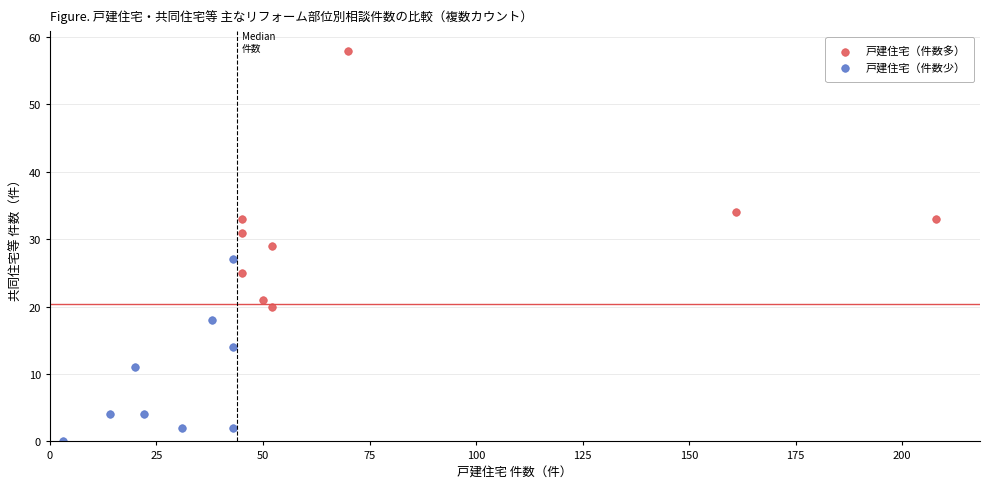

Which series contains the highest Y value?

戸建住宅（件数多）